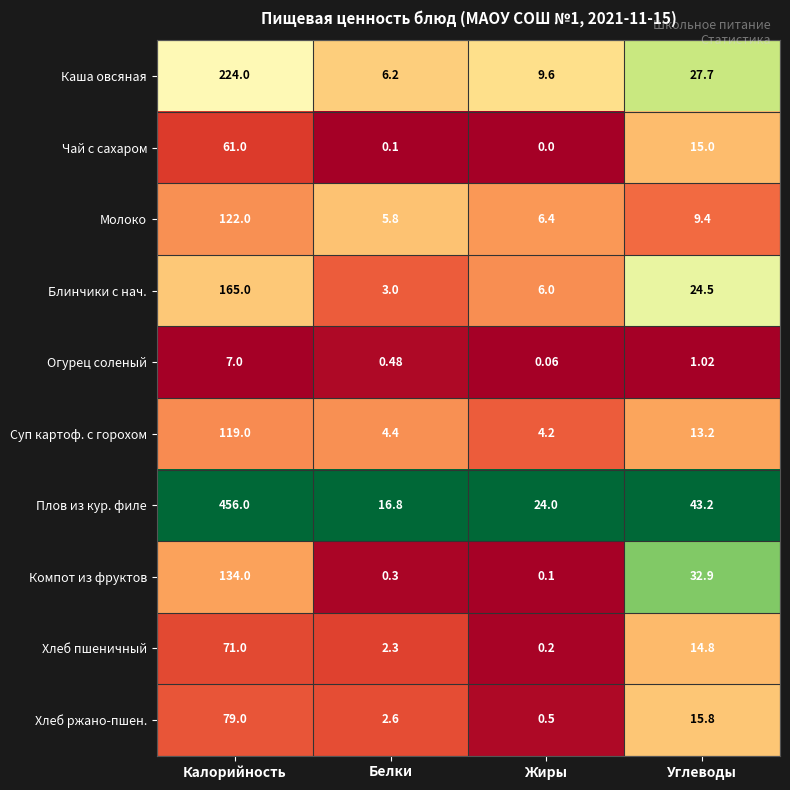

Which category has the highest value across all series?

Калорийность